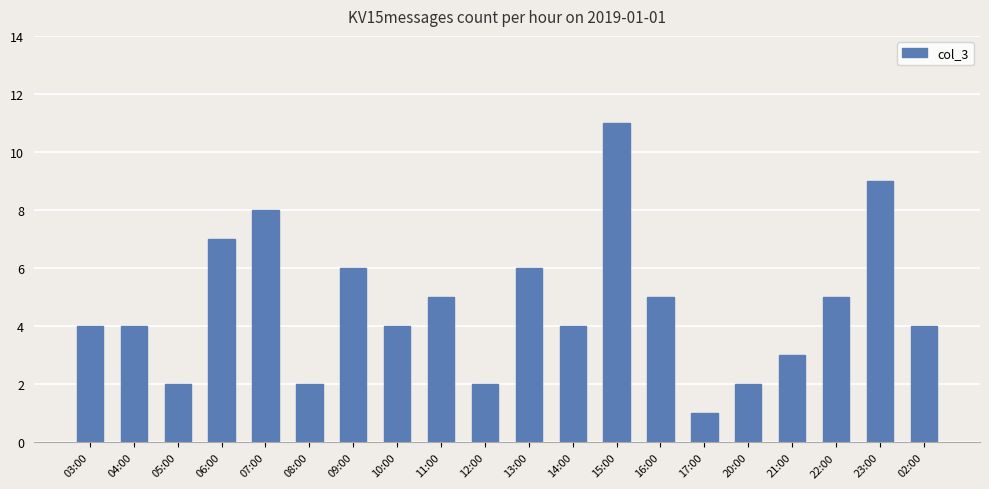

What is the ratio of the value at 11:00 to the value at 20:00?

2.5